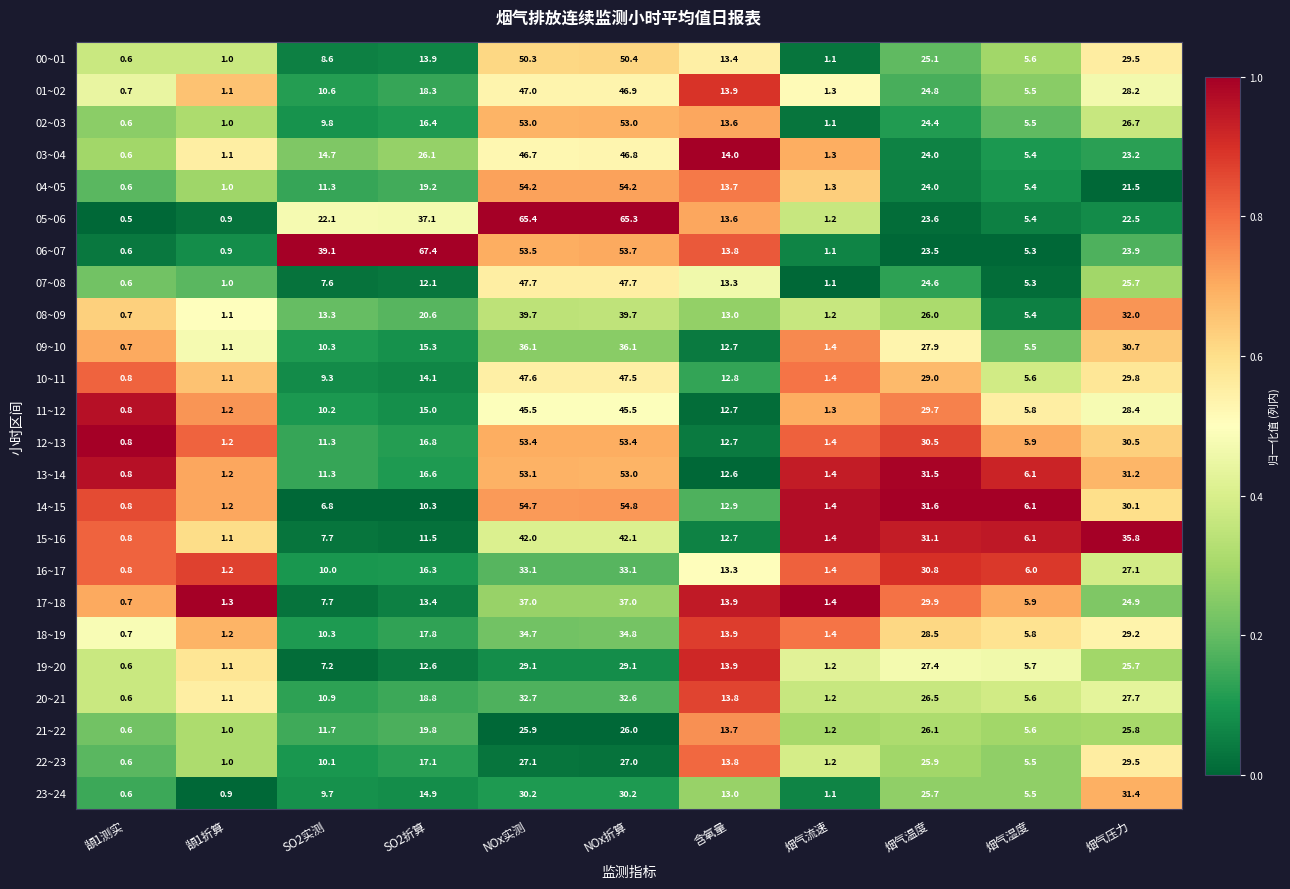

What is the difference between the maximum and minimum values in the 16~17 series?

32.3